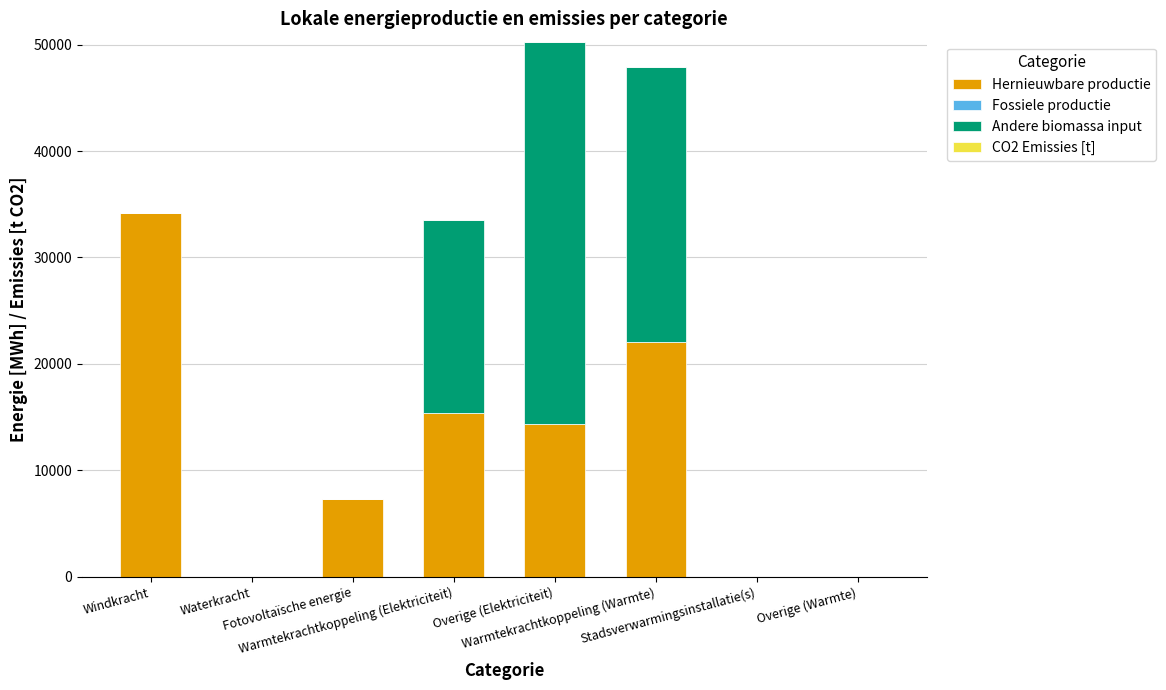

What is the highest value of the Hernieuwbare productie series?

34193.7